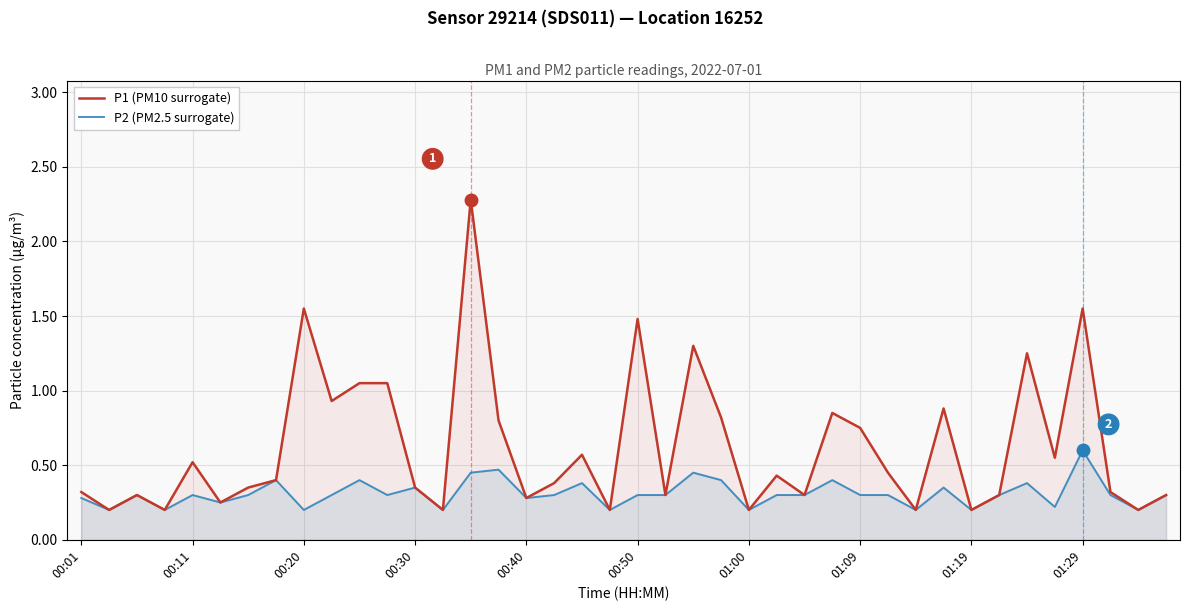

Which category has the highest value in the P2 (PM2.5 surrogate) series?

01:29